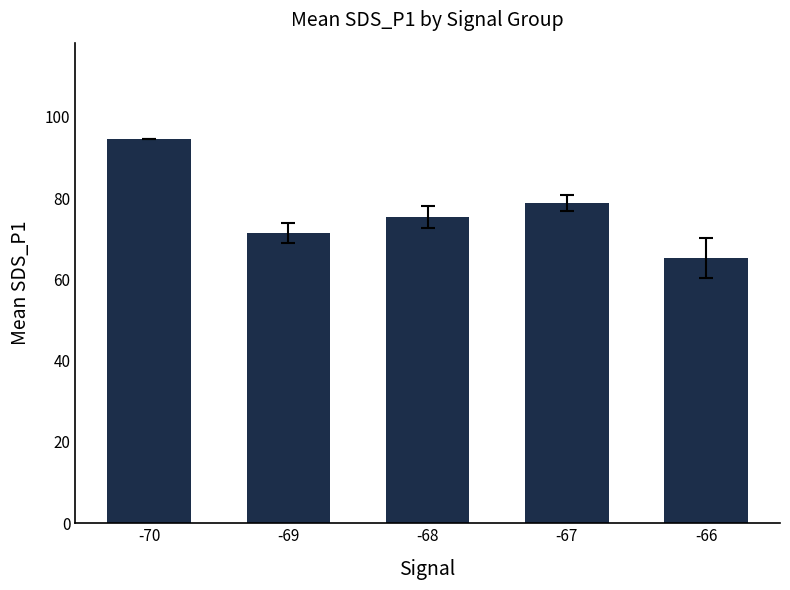

The chart shows a value of 141.5 at -67. True or false?

False